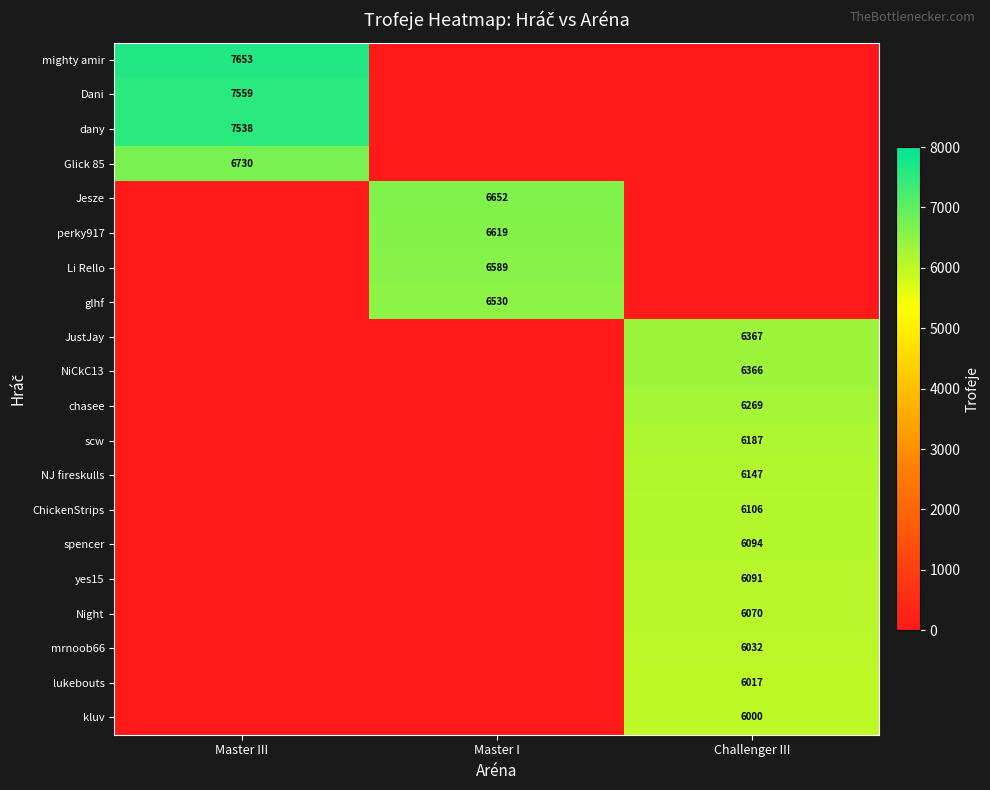

What is the highest value of the Li Rello series?

6589